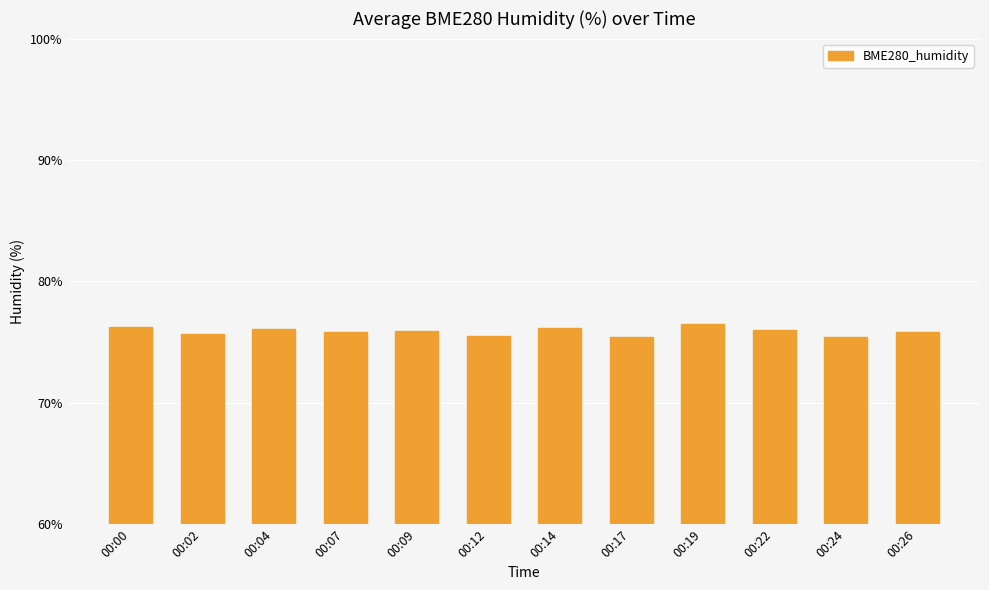

What is the greatest value displayed?

76.5